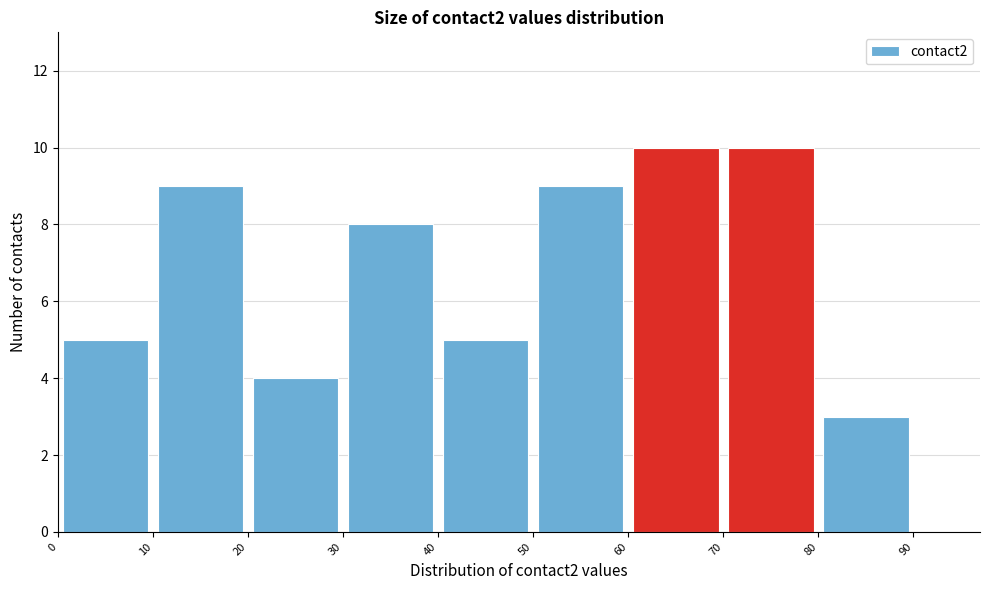

Reading left to right, list every bar in this chart as the range it spans on the x-axis followed by its height. The values are not printed on the chart, so give them approximately, as read against the axis.

0 to 10: 5
10 to 20: 9
20 to 30: 4
30 to 40: 8
40 to 50: 5
50 to 60: 9
60 to 70: 10
70 to 80: 10
80 to 90: 3